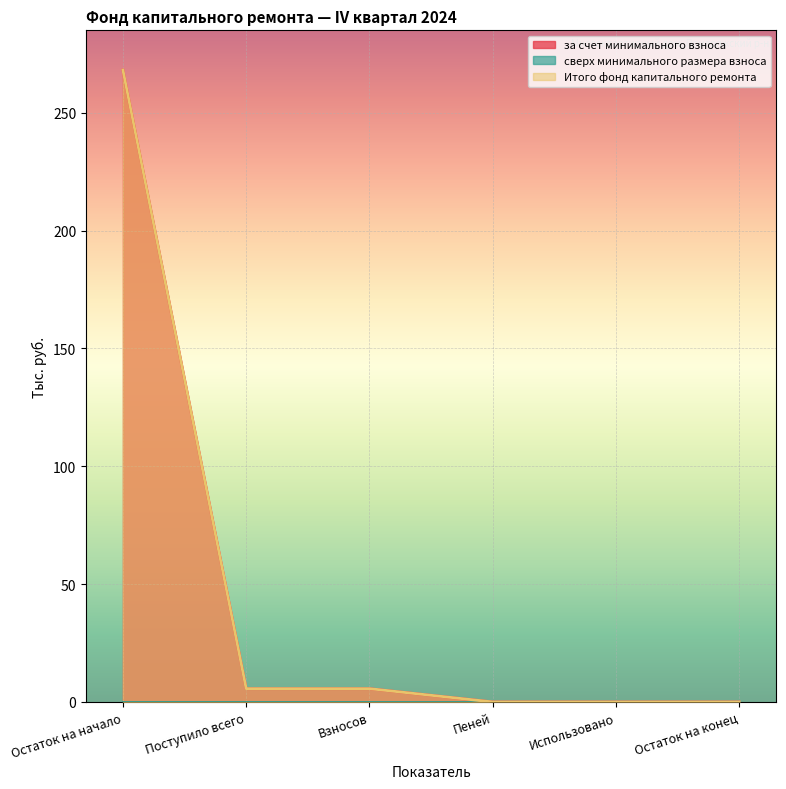

True or false: за счет минимального взноса and Итого фонд капитального ремонта intersect in this chart.

False